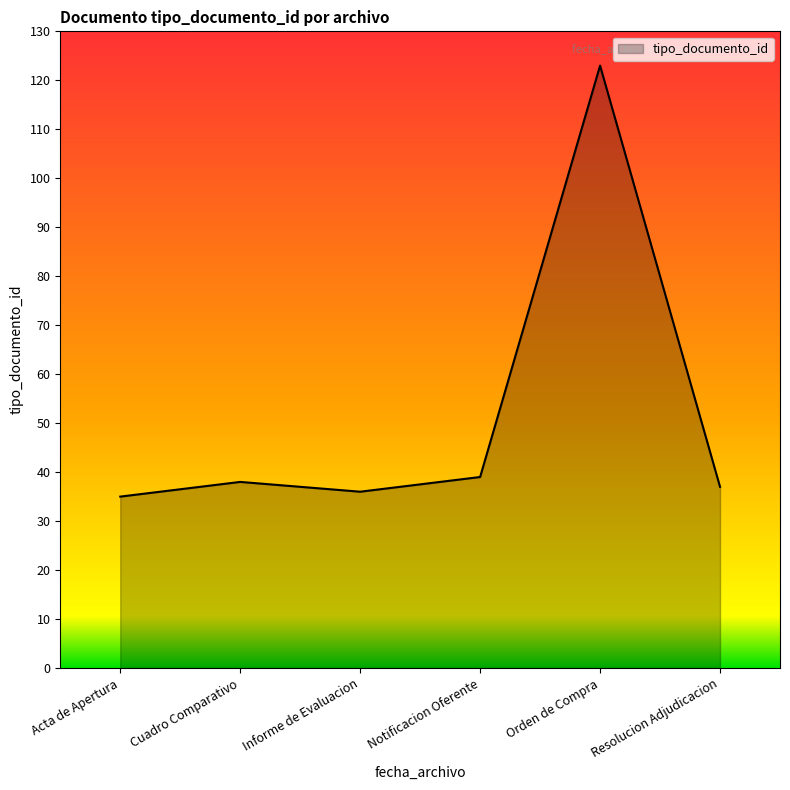

How many categories are shown in the chart?

6